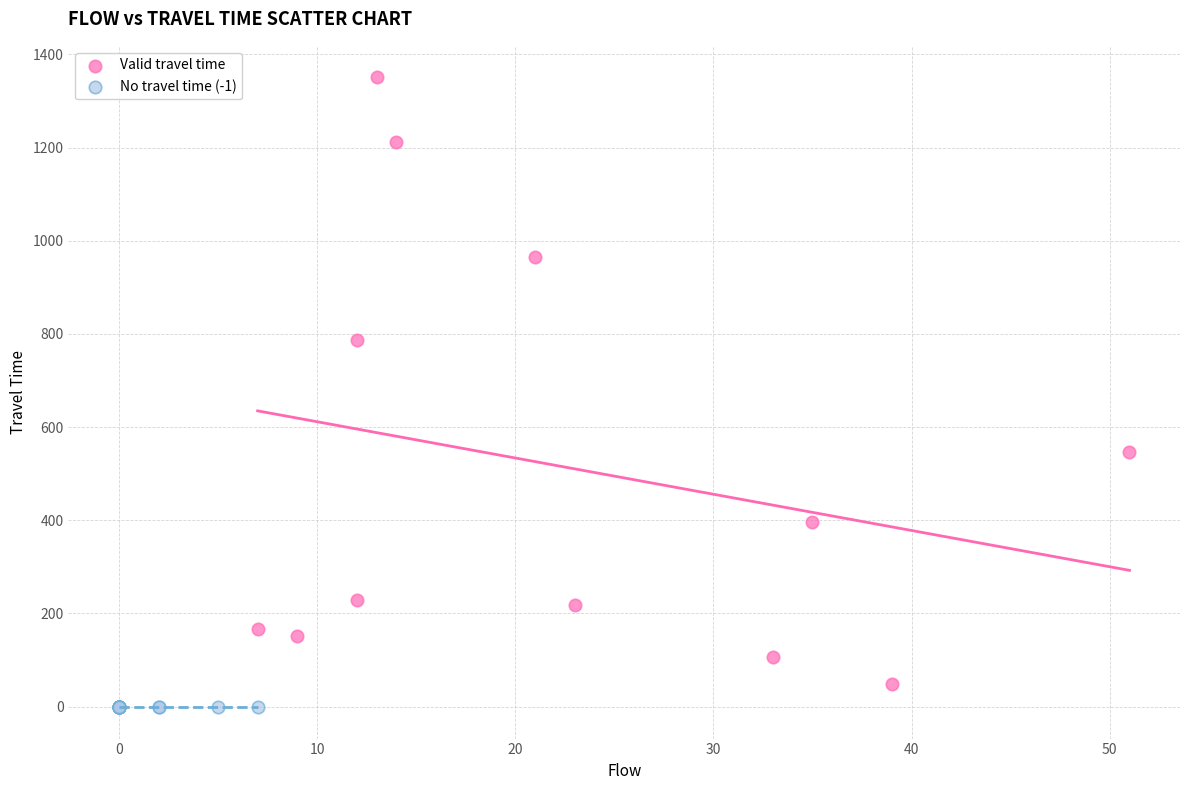

Which series contains the highest Y value?

Valid travel time